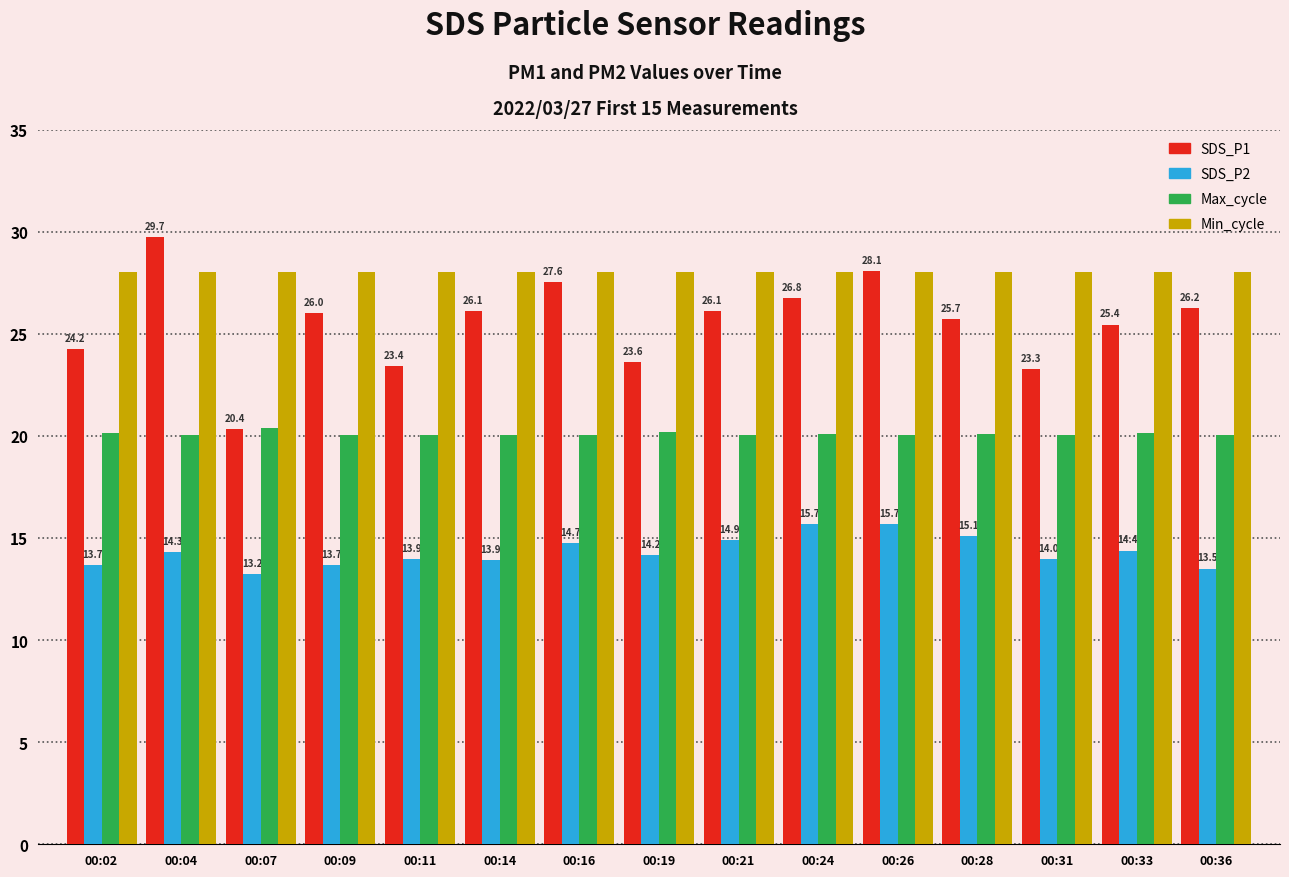

Which series has the largest total across all categories?

Min_cycle